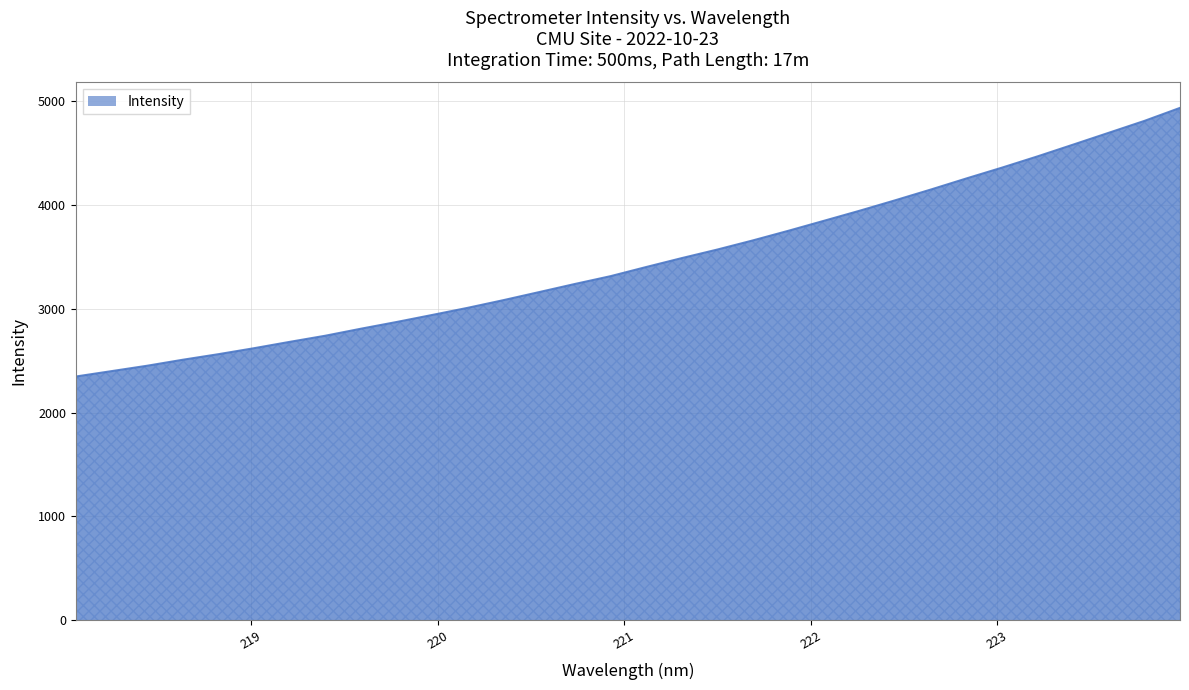

What is the difference between the maximum and minimum values?

2588.5